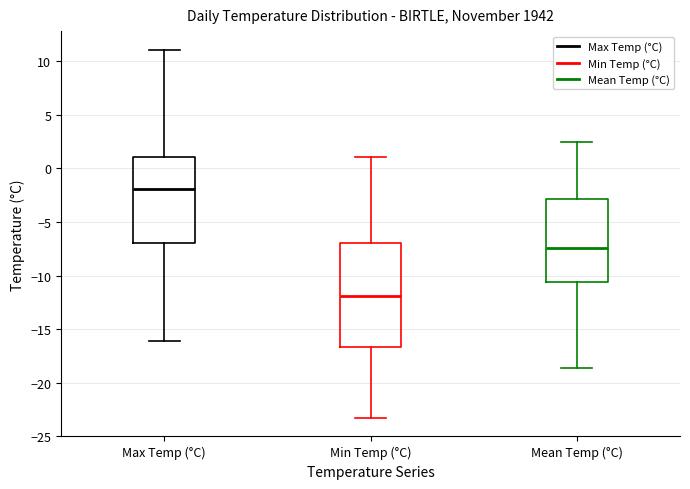

Reading left to right, transcribe this box plot: for each box, give where its median line is, the range the box spans, and where its two whiskers end, as read against the y-axis. The values are not printed on the chart, so give them approximately, as read against the axis.

Max Temp (°C): median -2.0, box -7.0 to 1.0, whiskers -16.0 to 11.0
Min Temp (°C): median -12.0, box -16.5 to -7.0, whiskers -23.5 to 1.0
Mean Temp (°C): median -7.5, box -10.5 to -3.0, whiskers -18.5 to 2.5